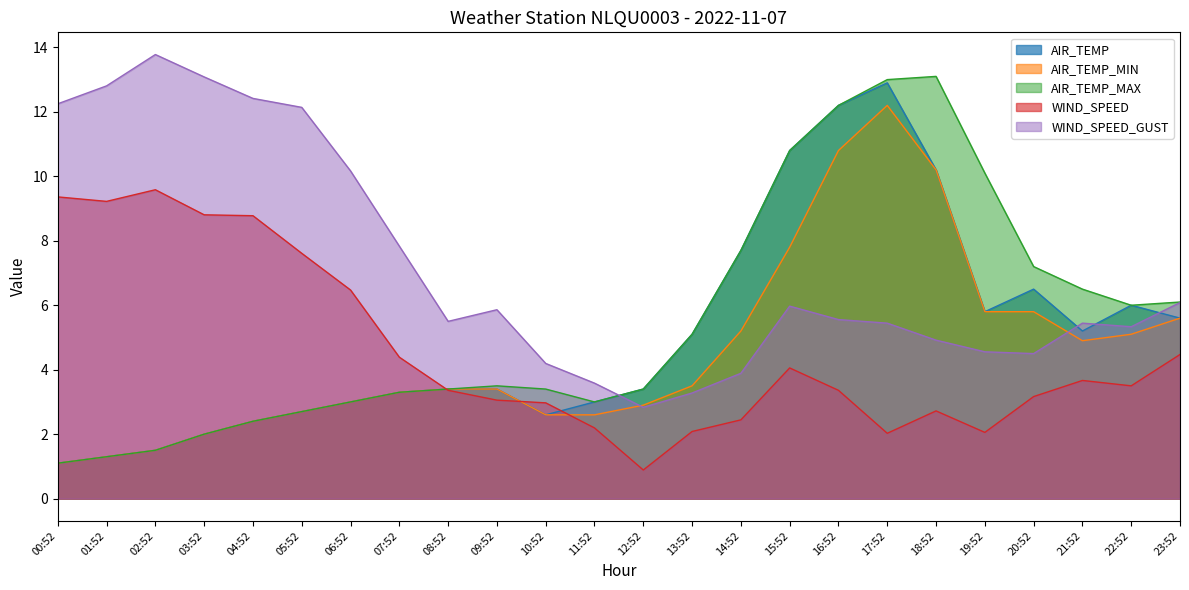

What is the average value of the WIND_SPEED_GUST series?

7.1